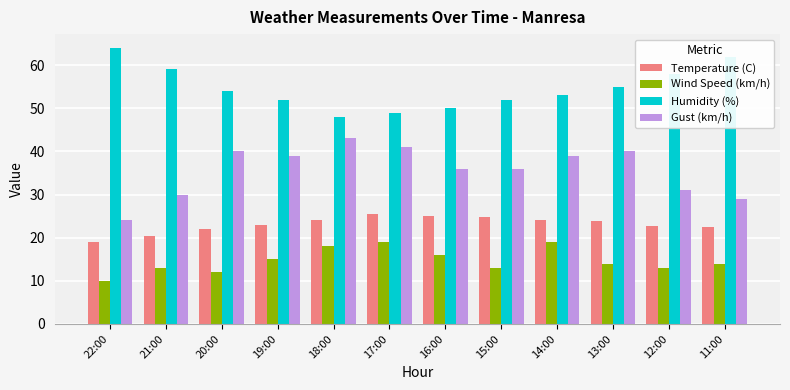

List the series in order of their overall mean, highest first.

Humidity (%), Gust (km/h), Temperature (C), Wind Speed (km/h)